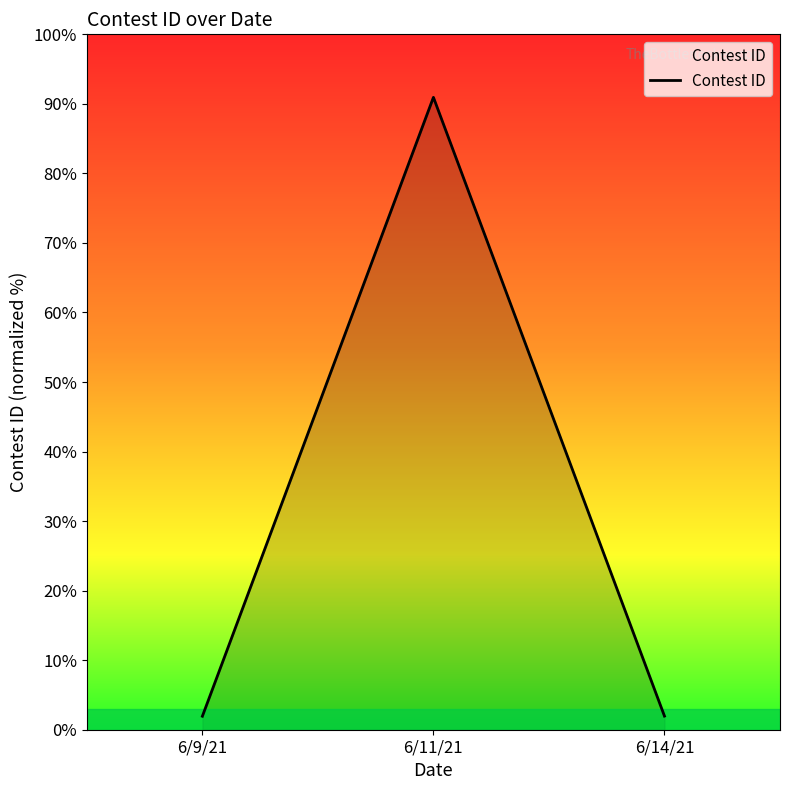

What position from the right is 6/11/21?

2